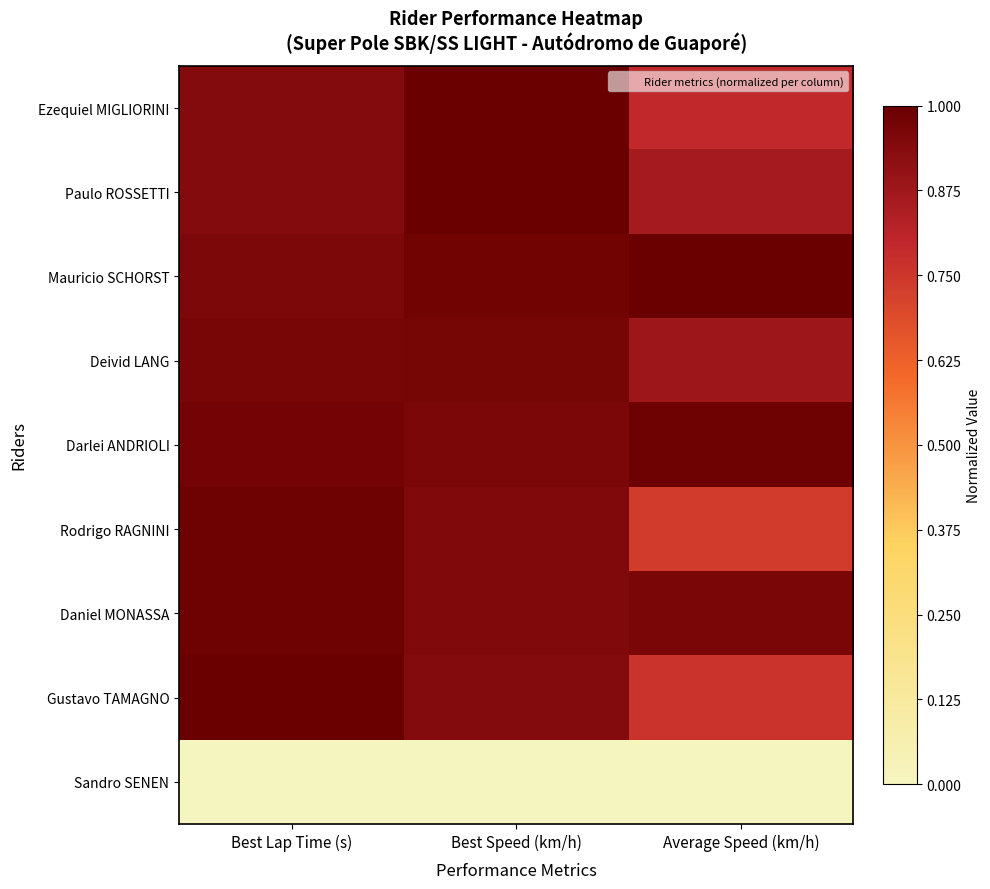

What is the difference between the highest and lowest values at Best Speed (km/h)?

1.0